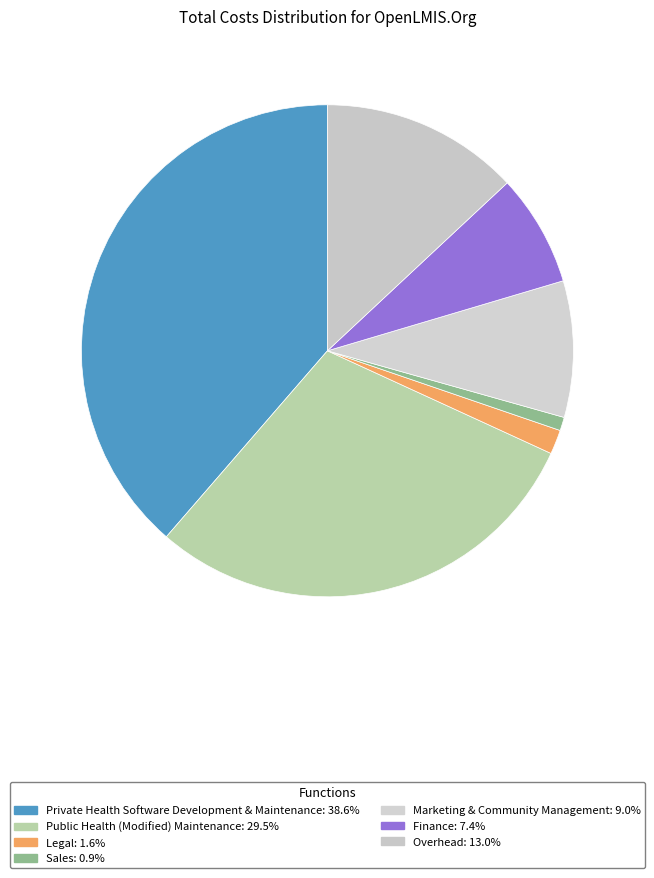

To the nearest percent, what is the combined percentage of Finance and Marketing & Community Management?

16%